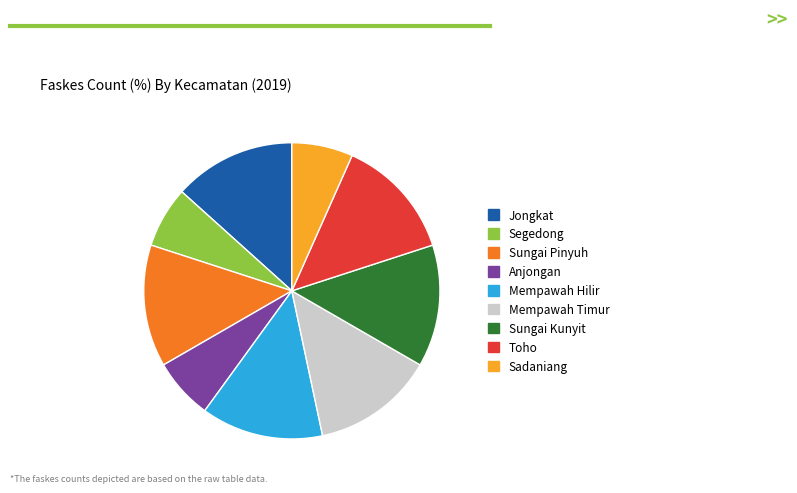

True or false: Sungai Kunyit accounts for 13% of the total.

True